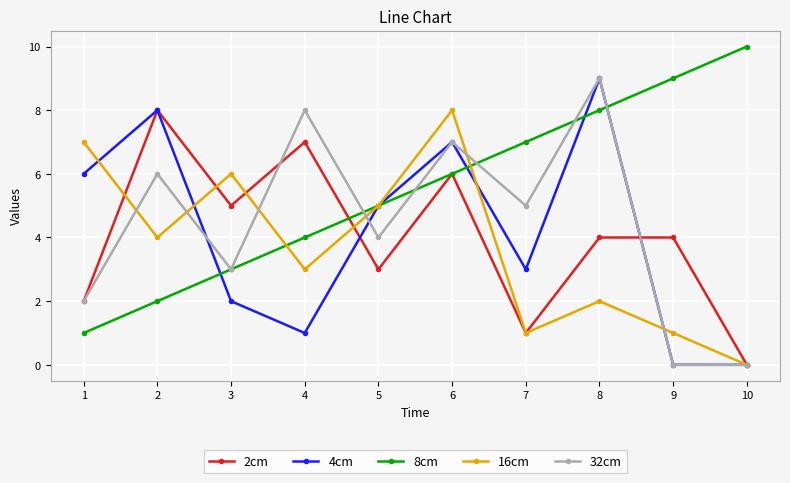

At 4, list the series in order from largest to smallest.

32cm, 2cm, 8cm, 16cm, 4cm